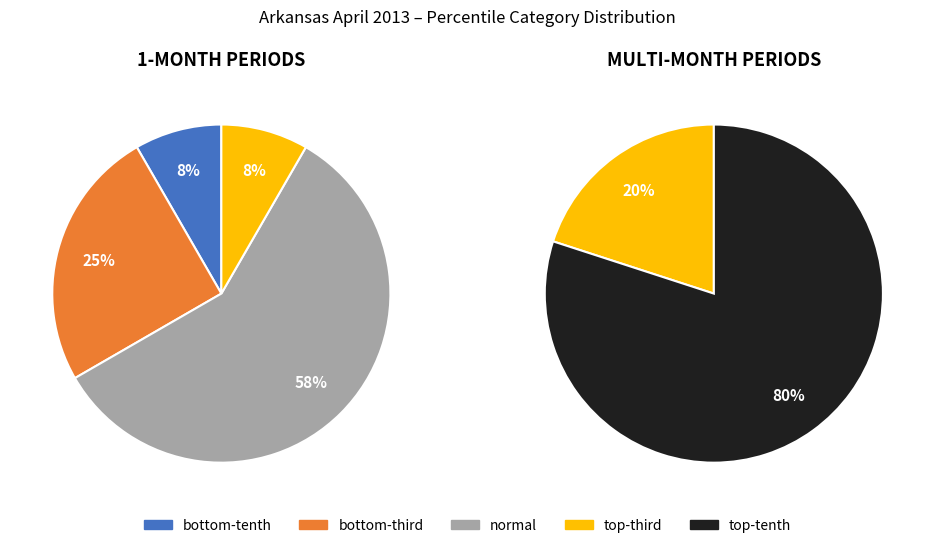

Which slice is the largest?

normal